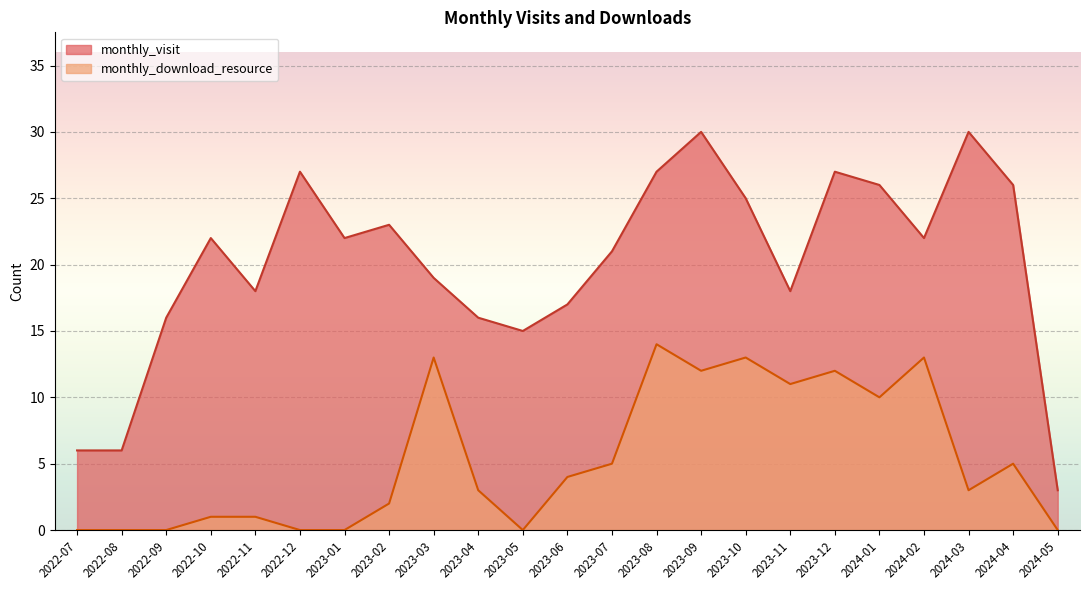

True or false: monthly_visit and monthly_download_resource intersect in this chart.

False